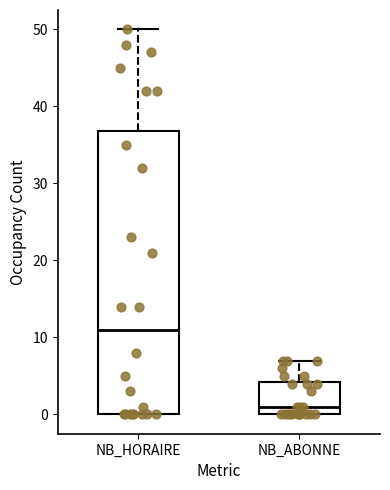

Where does the upper whisker of the box for NB_ABONNE end on the y-axis? The values are not printed on the chart, so give them approximately, as read against the axis.

7